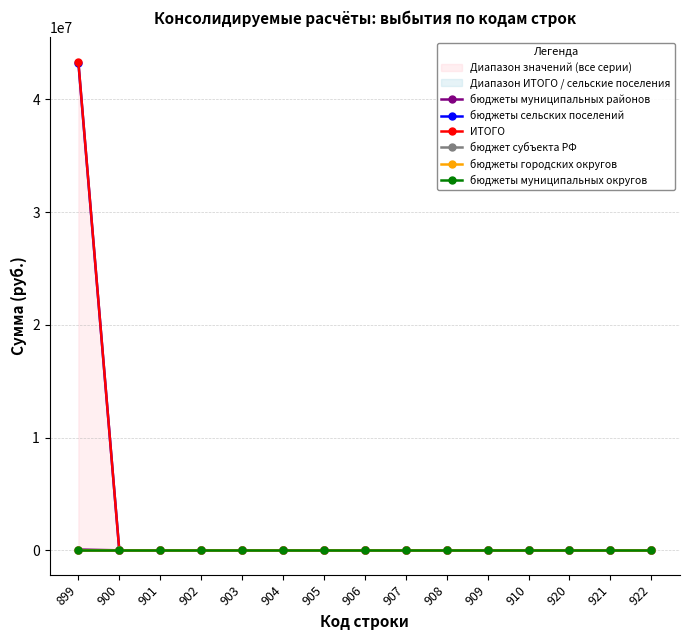

Is it true that бюджеты городских округов equals 0.0 at 905?

True